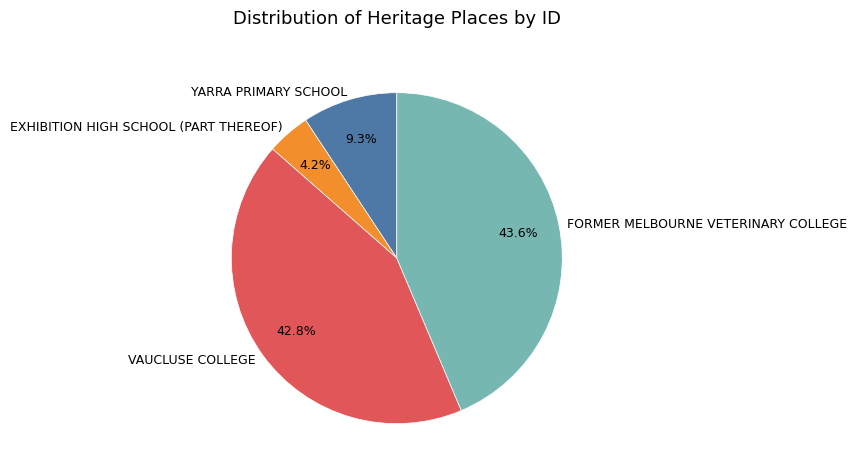

The FORMER MELBOURNE VETERINARY COLLEGE slice represents 34% of the pie. True or false?

False